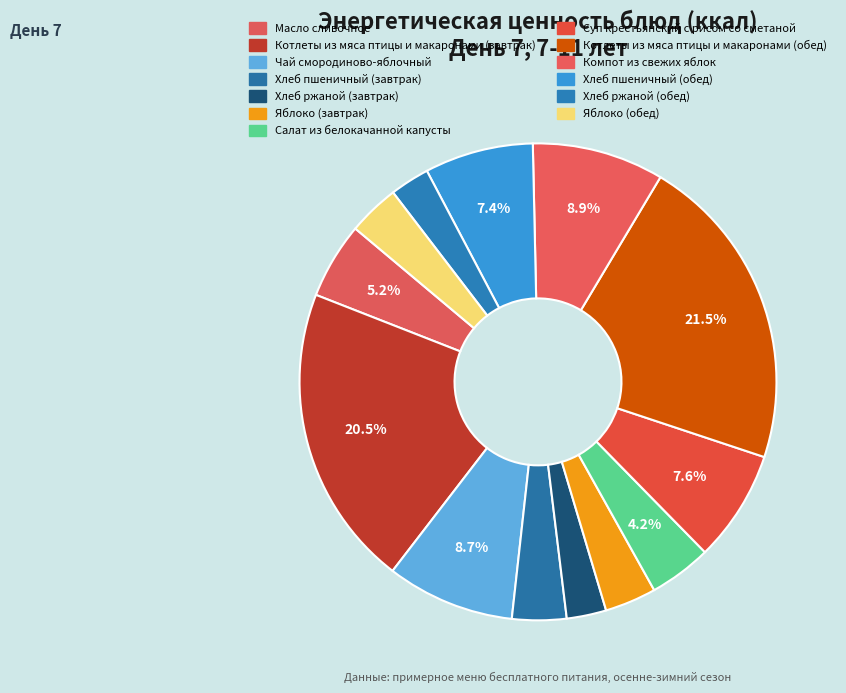

To the nearest percent, what percentage of the pie is Хлеб пшеничный (завтрак)?

4%